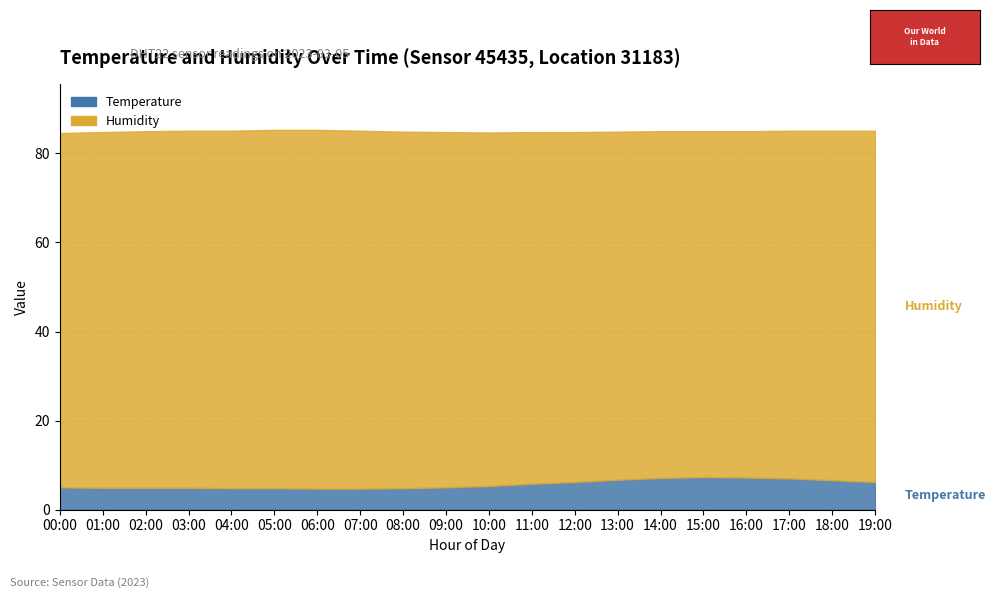

Is it true that Humidity equals 116.2 at 05:00?

False